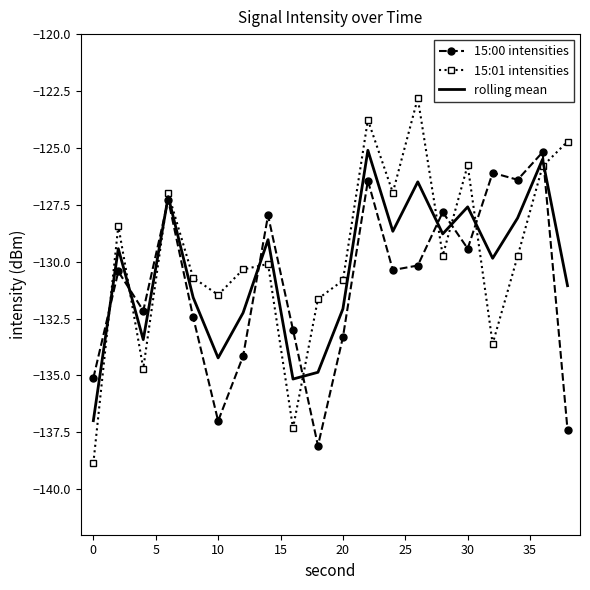

How many categories are shown in the chart?

20